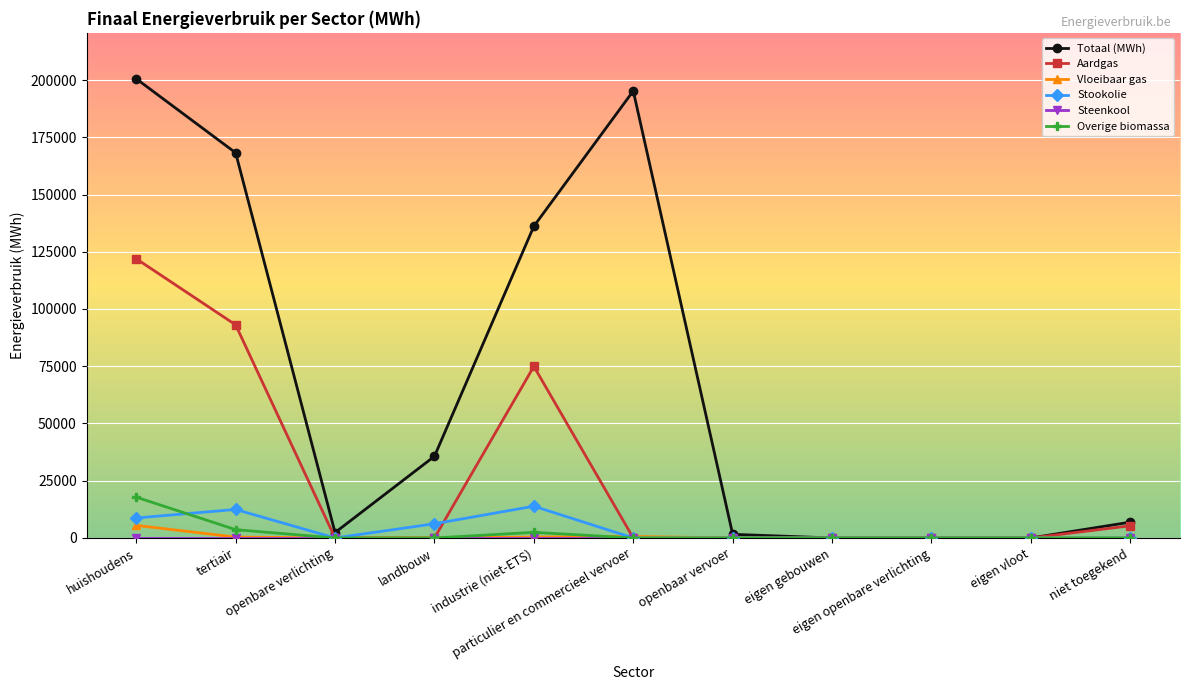

Which label corresponds to the largest value in the chart?

huishoudens